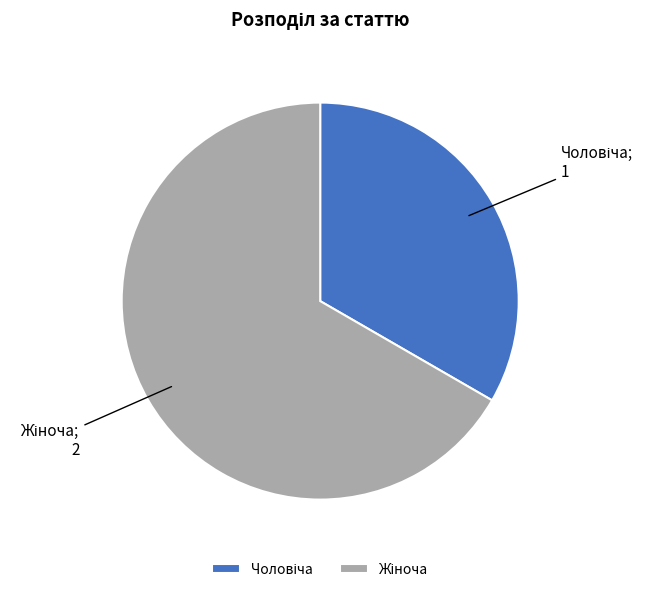

Does any single category account for the majority?

Yes